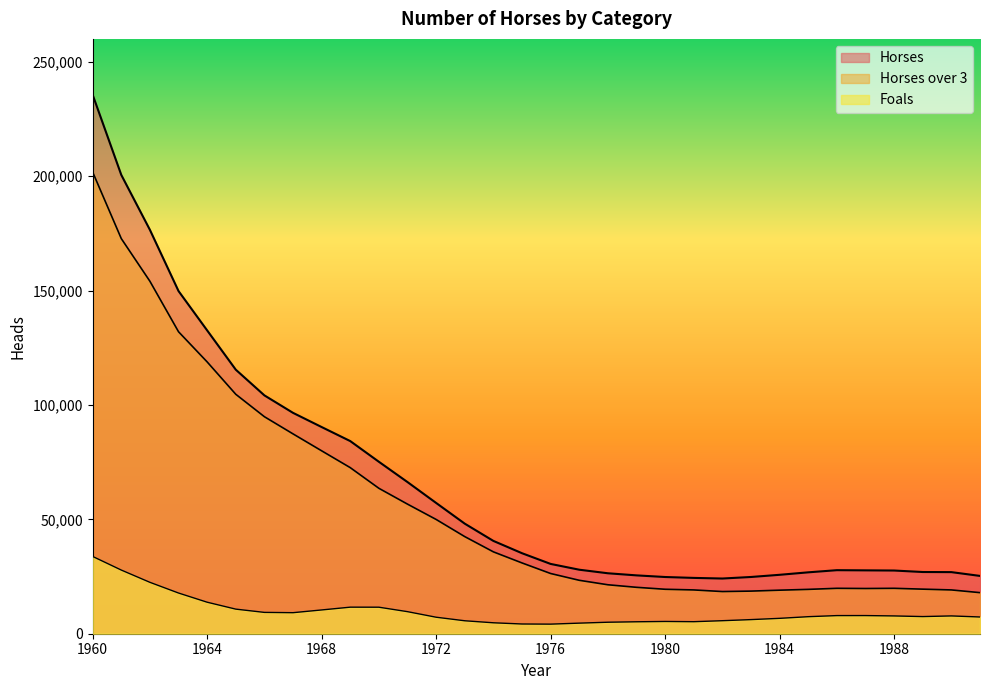

The Horses over 3 series shows 201793 at 1960. True or false?

True